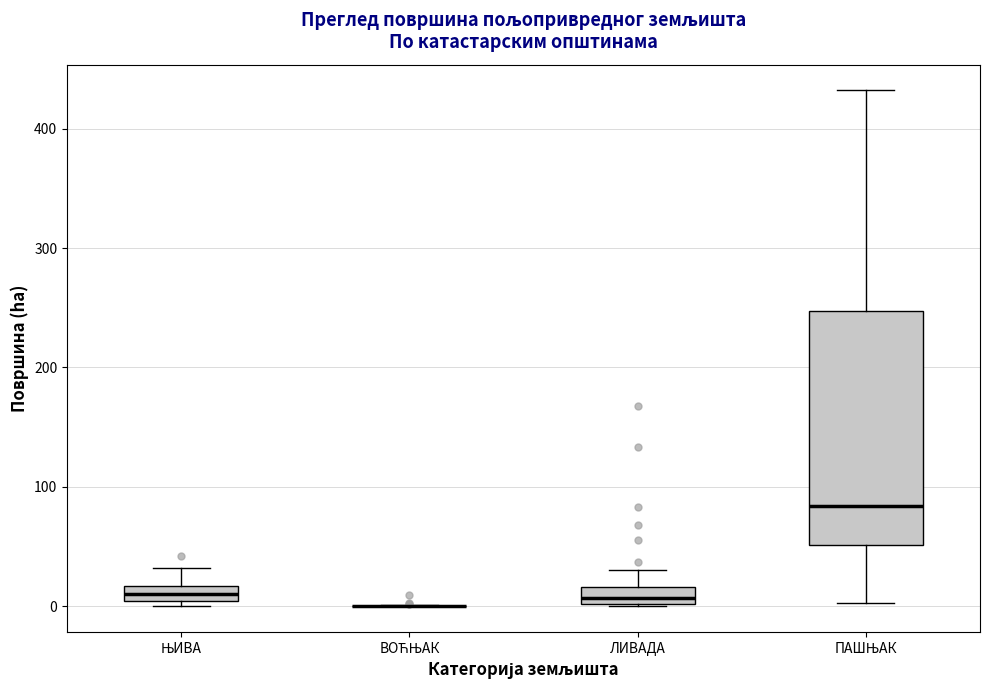

Where does the upper whisker of the box for ЊИВА end on the y-axis? The values are not printed on the chart, so give them approximately, as read against the axis.

30